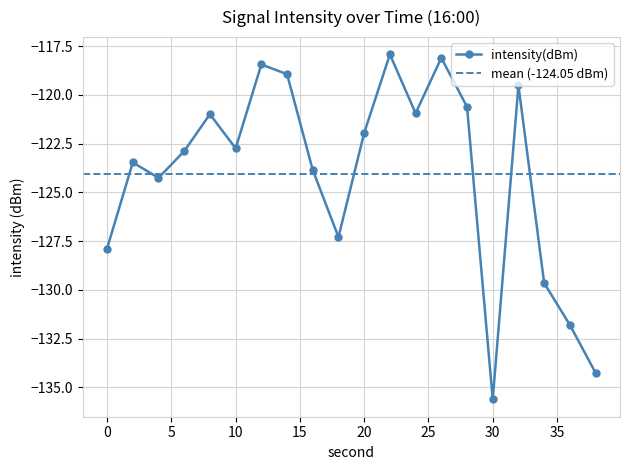

What is the value of the 20th point from the left?

-134.3